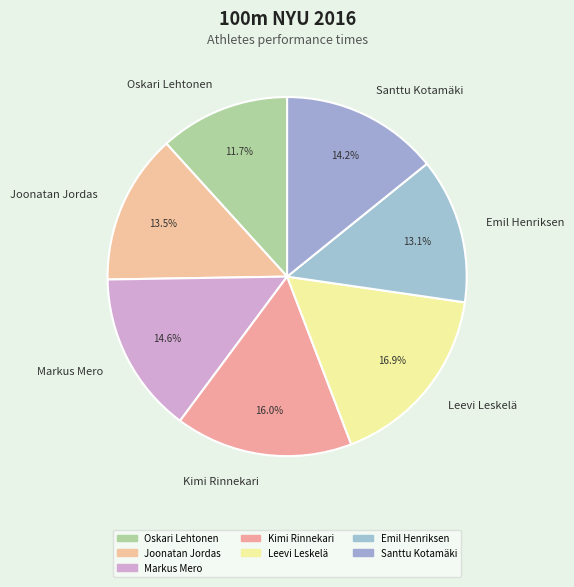

To the nearest percent, what percentage of the pie is Kimi Rinnekari?

16%